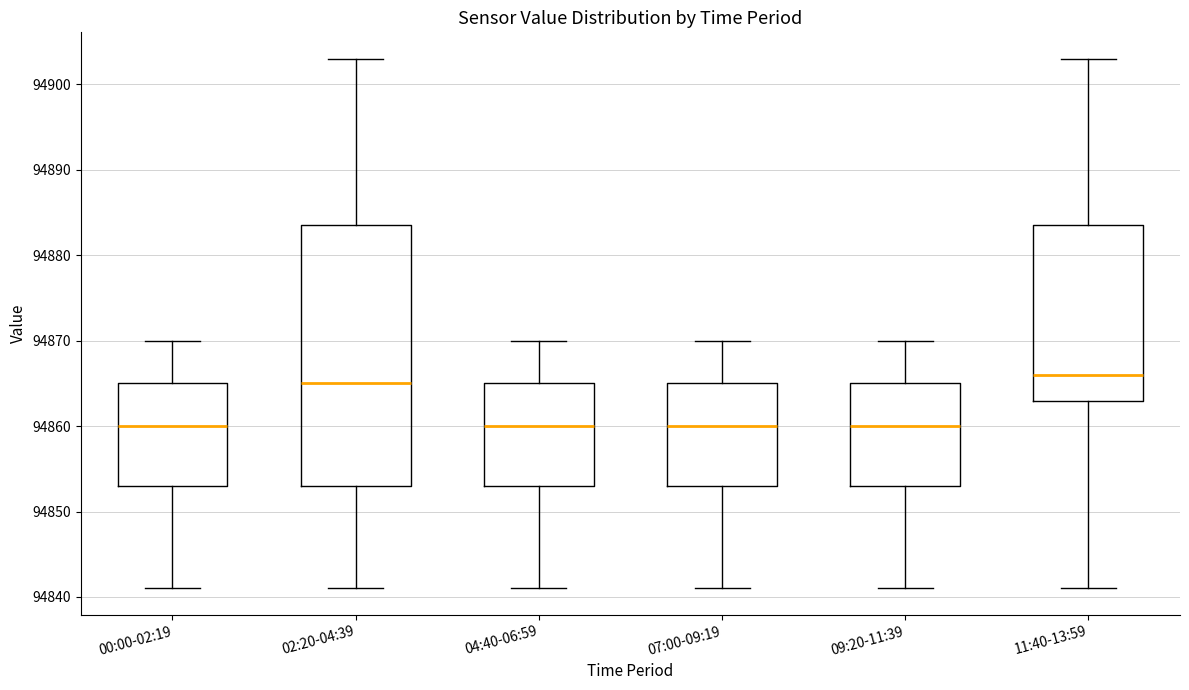

Comparing the boxes themselves (not the whiskers), which one is the tallest?

02:20-04:39